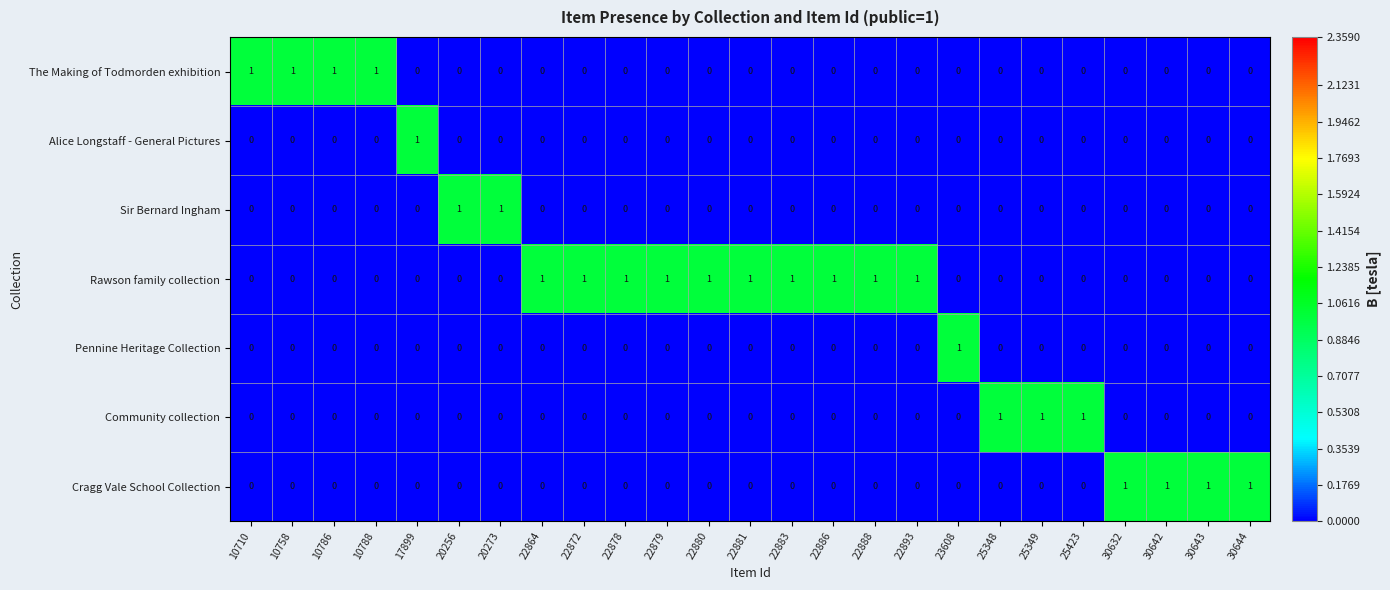

What is the greatest value displayed?

1